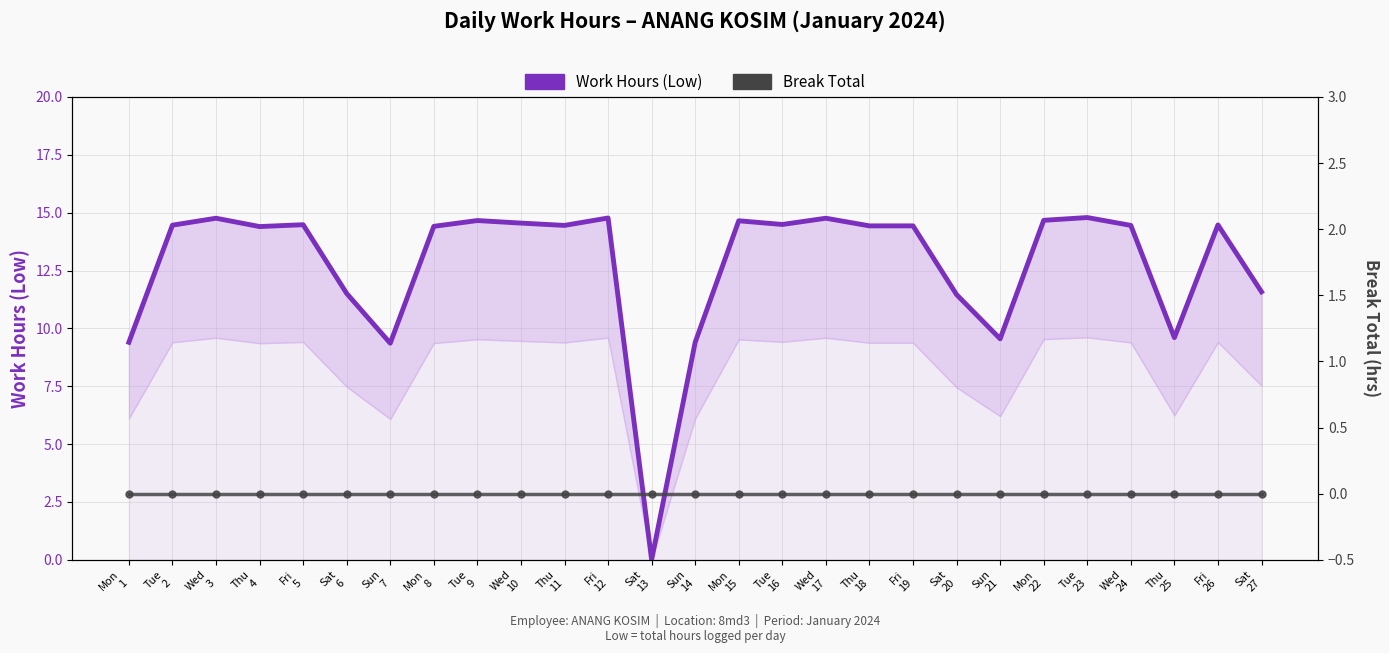

Rank the categories by Work Hours (Low) value from highest to lowest.

Tue
23, Fri
12, Wed
3, Wed
17, Mon
22, Tue
9, Mon
15, Wed
10, Tue
16, Fri
5, Fri
26, Tue
2, Thu
11, Wed
24, Thu
18, Fri
19, Mon
8, Thu
4, Sat
27, Sat
6, Sat
20, Thu
25, Sun
21, Mon
1, Sun
14, Sun
7, Sat
13